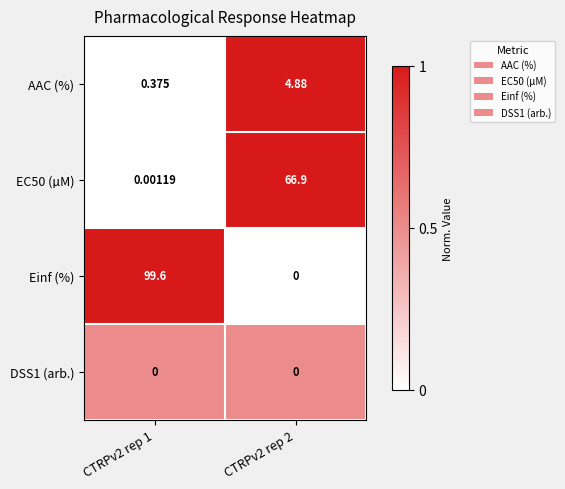

What is the total value across all series at CTRPv2 rep 1?

100.0